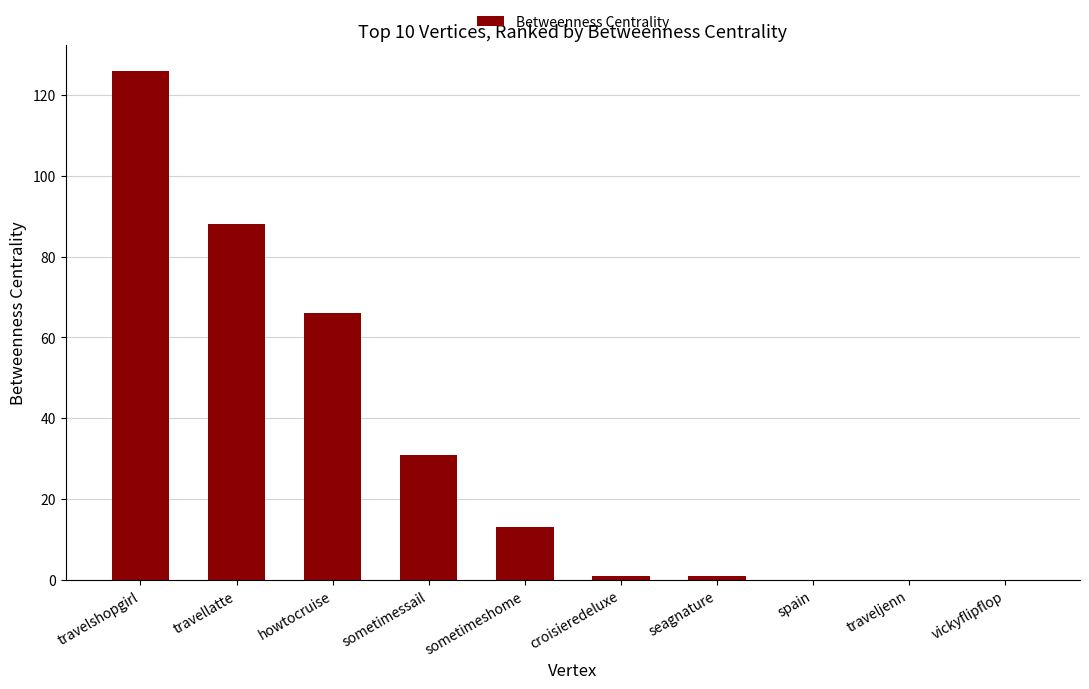

Count the number of categories in the chart.

10